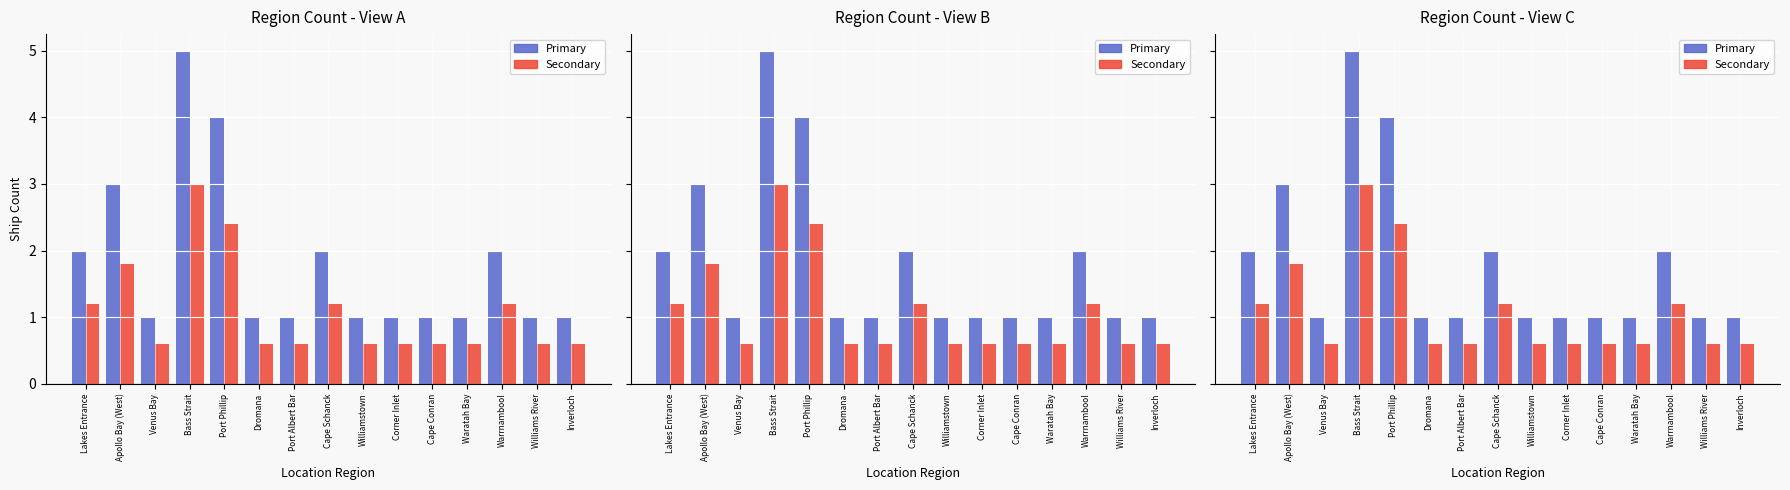

How many bars are there in each group?

2